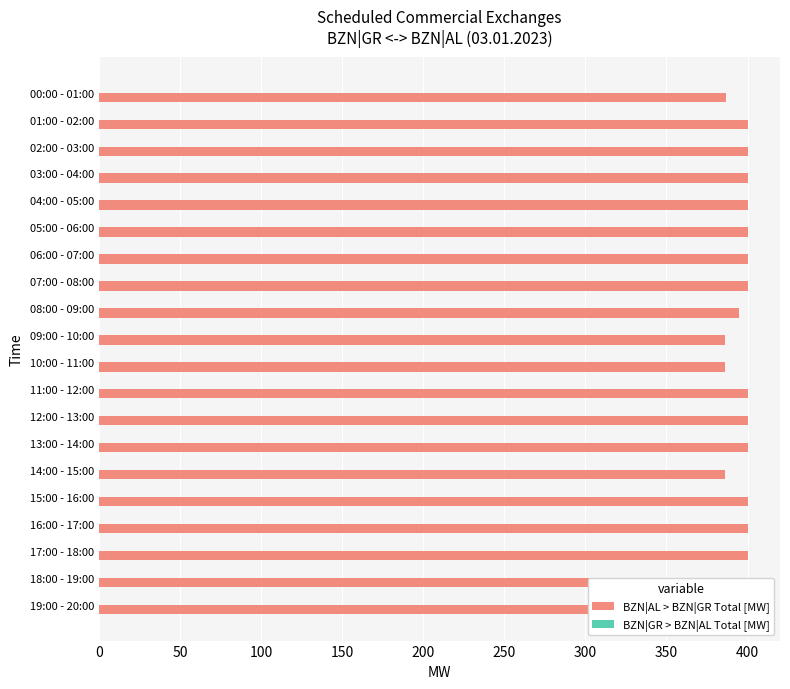

Is the value of BZN|GR > BZN|AL Total [MW] at 19 greater than the value of BZN|AL > BZN|GR Total [MW] at 18?

No